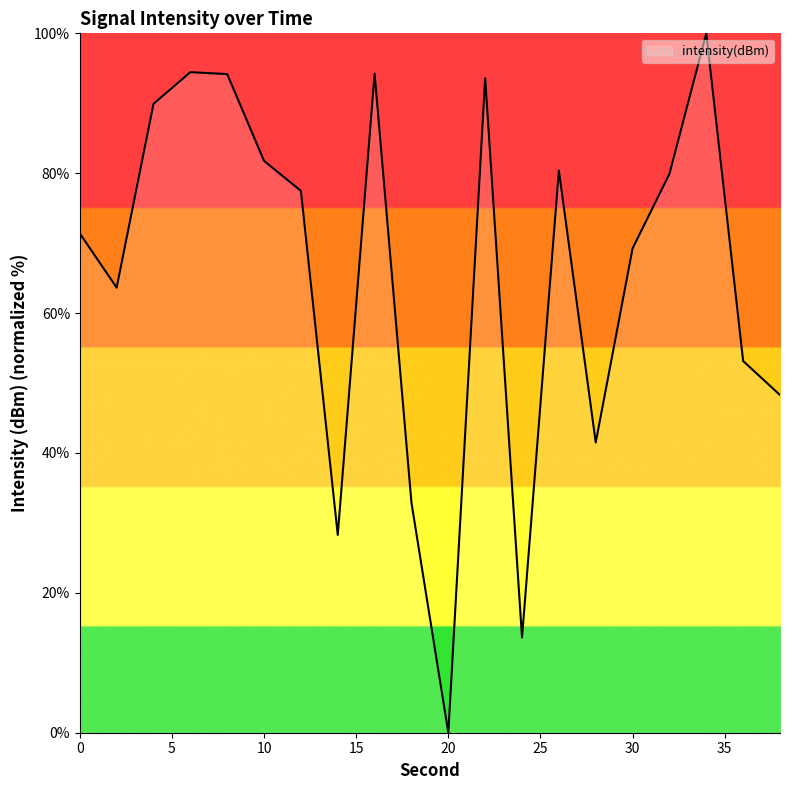

How many series are shown in this chart?

1